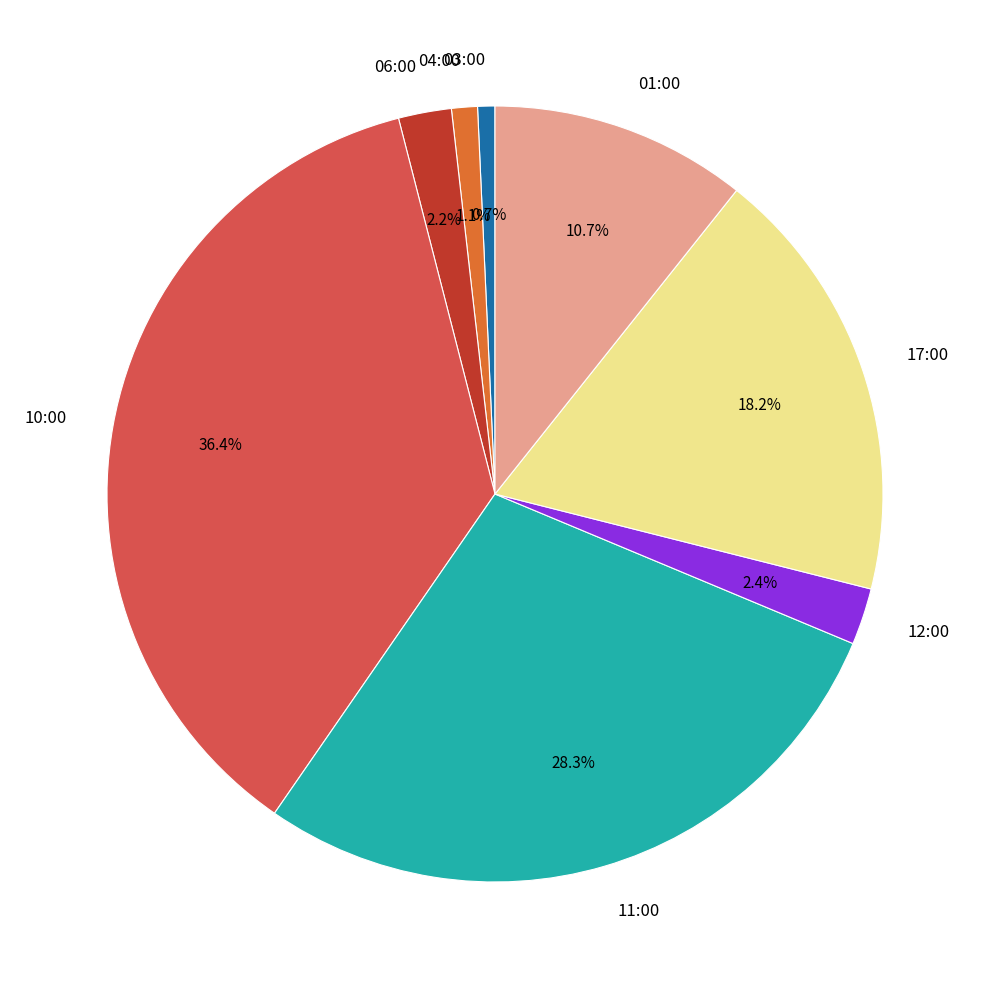

Combined, do 17:00 and 01:00 account for over 50%?

No